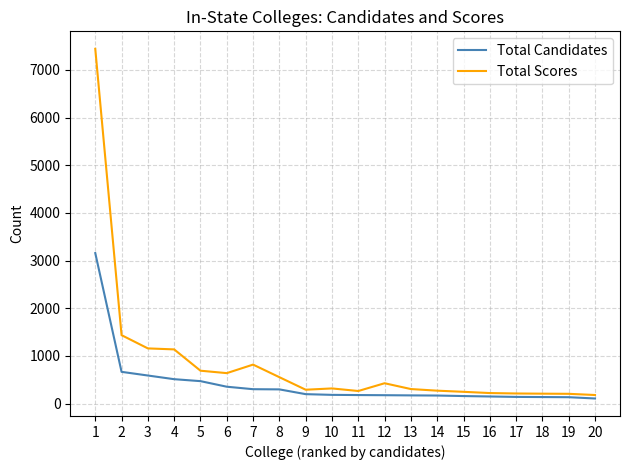

What is the average value of the Total Scores series?

850